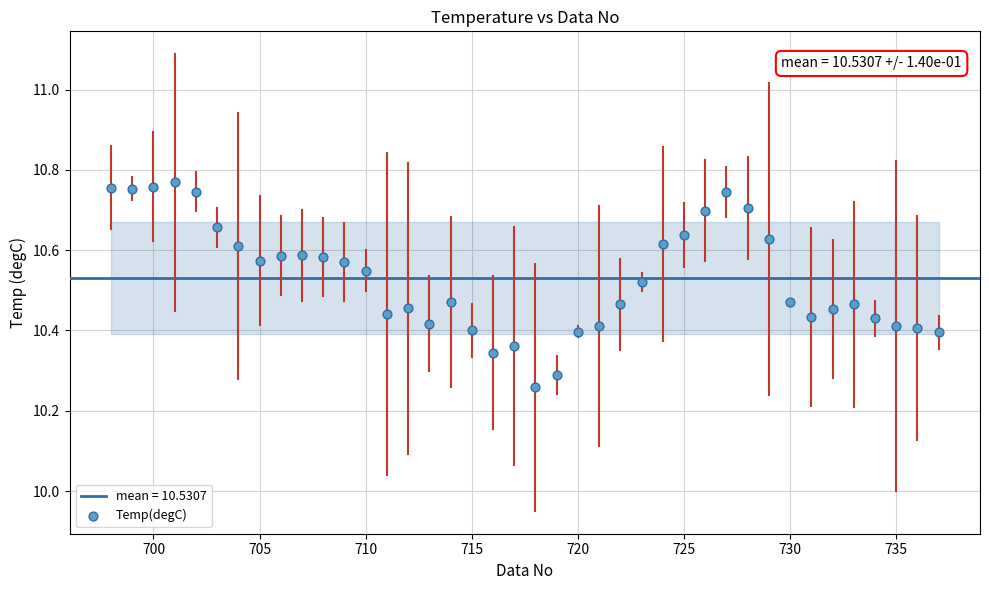

What is the range of Y values (max minus min)?

0.5